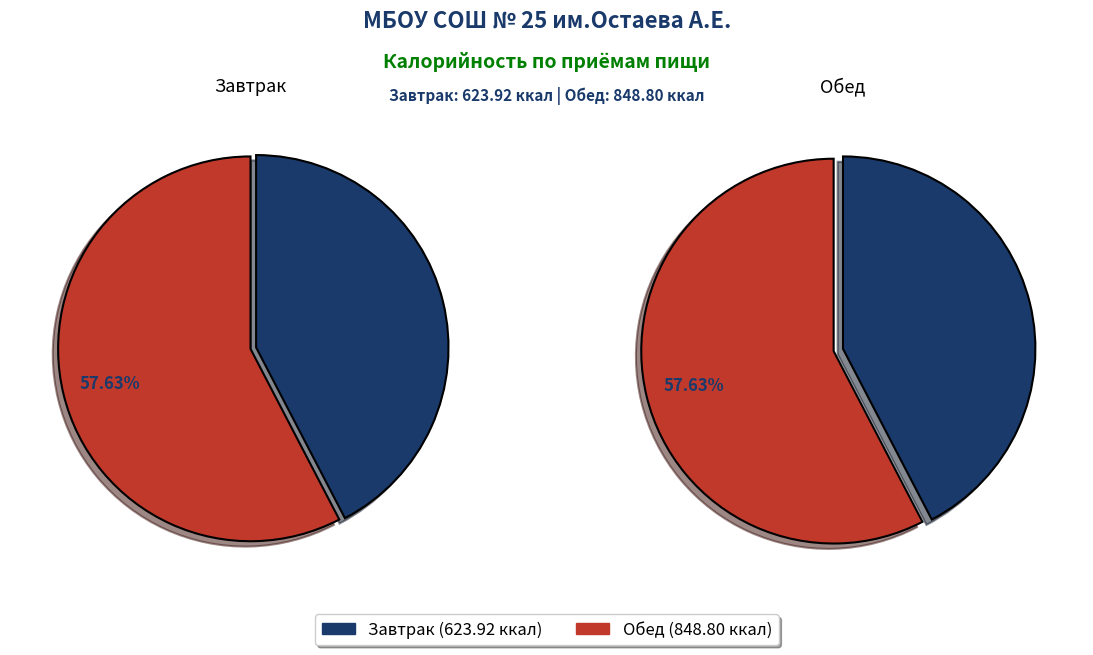

To the nearest percent, what portion does Обед represent?

58%